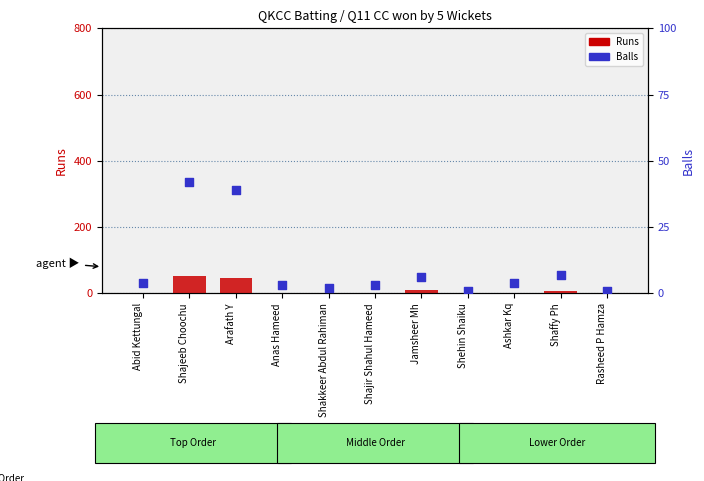

Which series reaches the maximum Y coordinate?

Runs